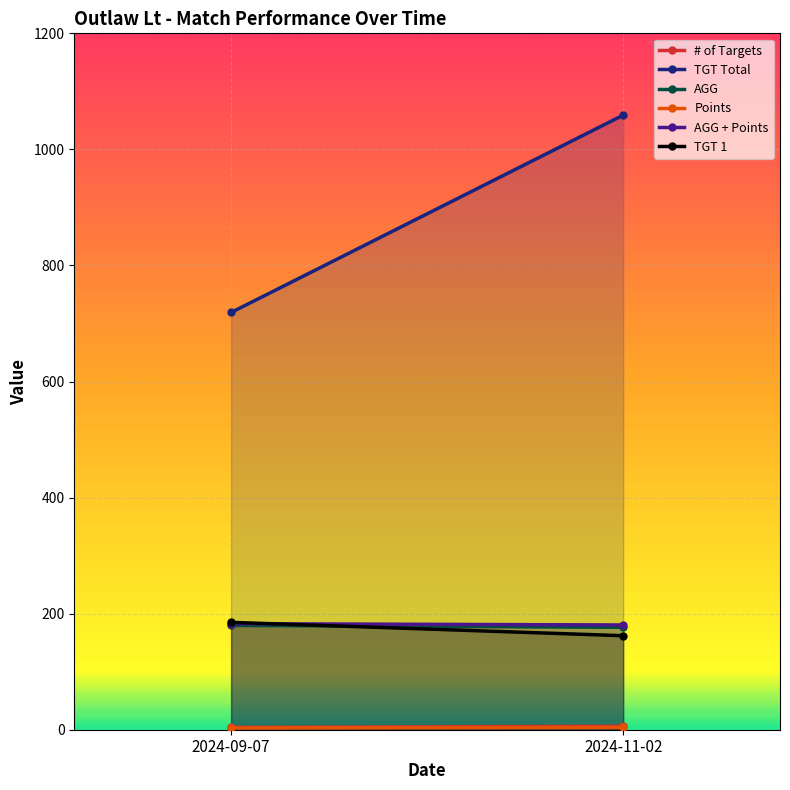

Is it true that TGT 1 equals 291.5 at 2024-09-07?

False